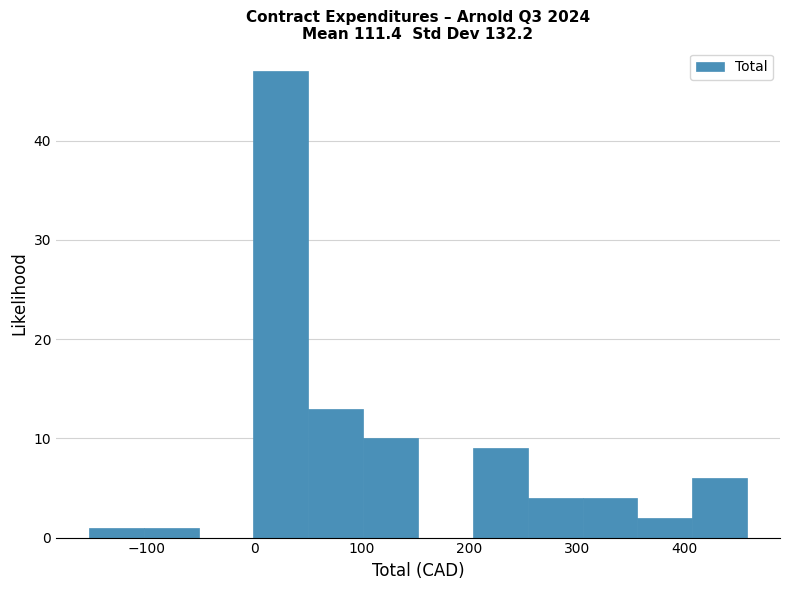

Reading left to right, list every bar in this chart as the range it spans on the x-axis followed by its height. Neither the bar edges nor the heights are printed on the chart, so give them approximately, as read against the axes.

-150 to -100: 1
-100 to -50: 1
-50 to 0: 0
0 to 50: 47
50 to 100: 13
100 to 150: 10
150 to 200: 0
200 to 250: 9
250 to 310: 4
310 to 360: 4
360 to 410: 2
410 to 460: 6